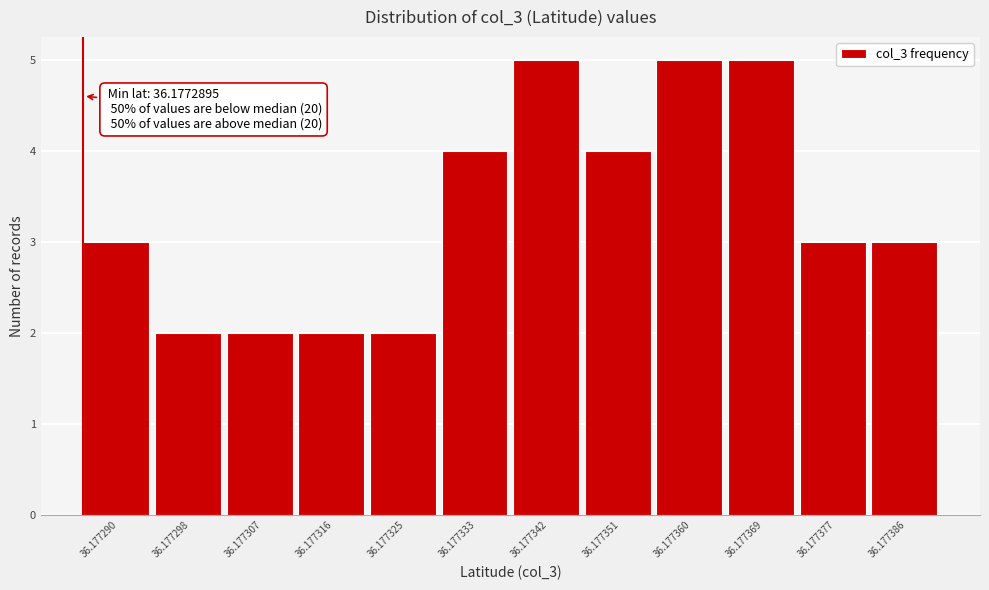

Reading left to right, transcribe all the data shown in this chart.

3	2	2	2	2	4	5	4	5	5	3	3